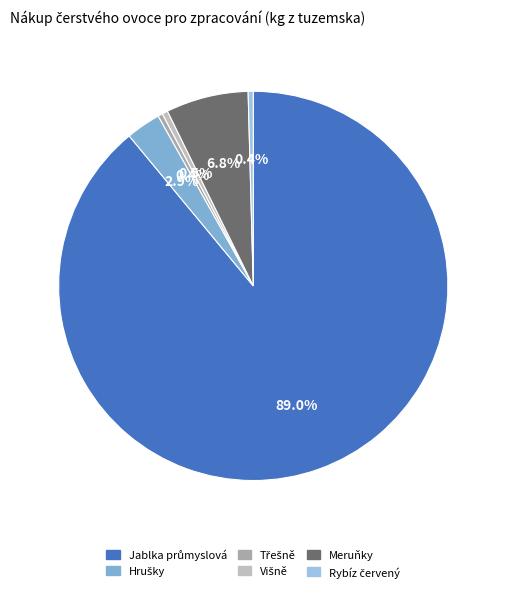

Which category accounts for the majority?

Jablka průmyslová